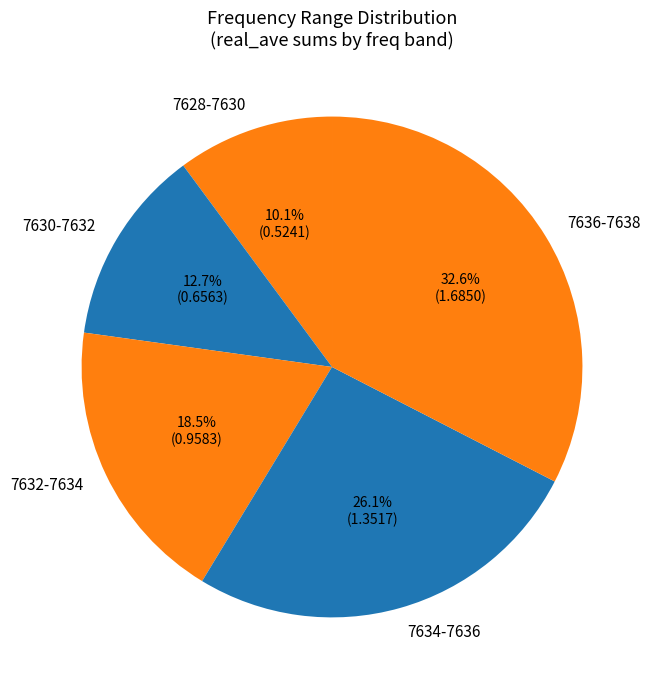

What is the ratio of the value at 7634-7636 to the value at 7630-7632?

2.1